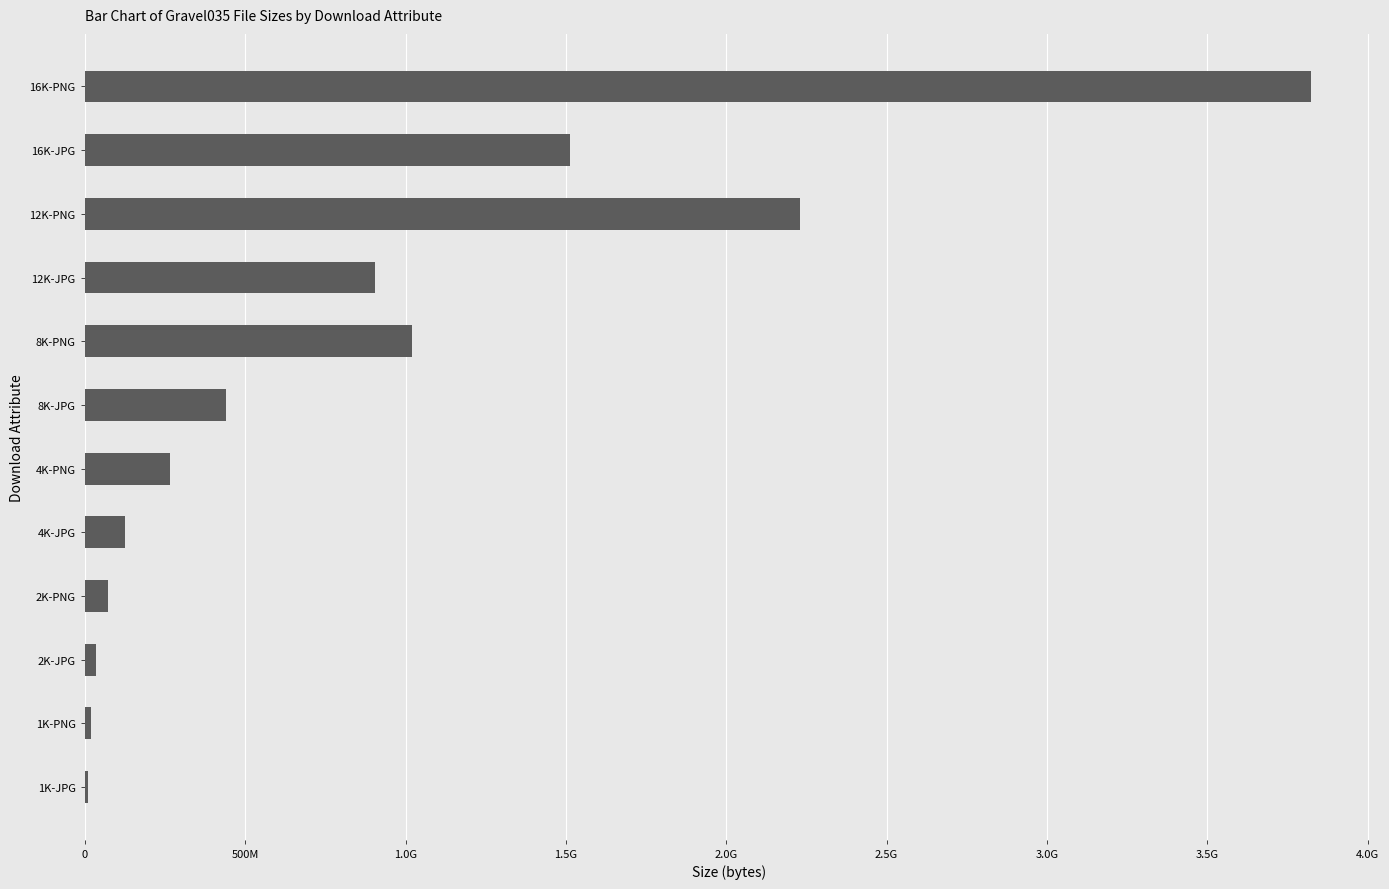

What is the maximum value shown in the chart?

3824159975